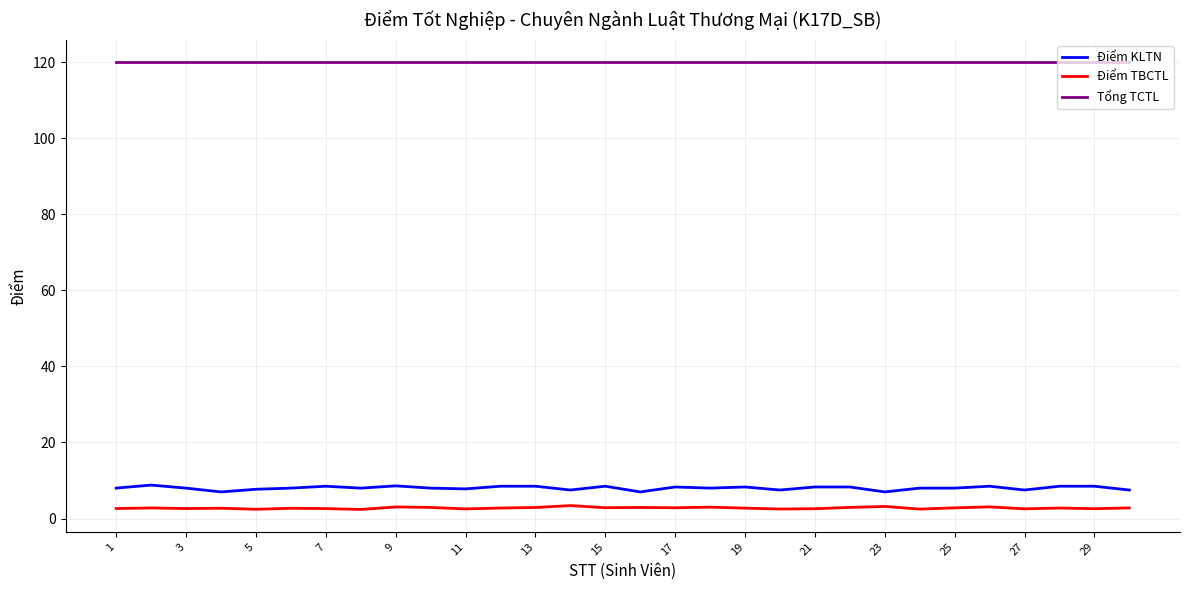

Rank the series by their maximum value, from lowest to highest.

Điểm TBCTL, Điểm KLTN, Tổng TCTL